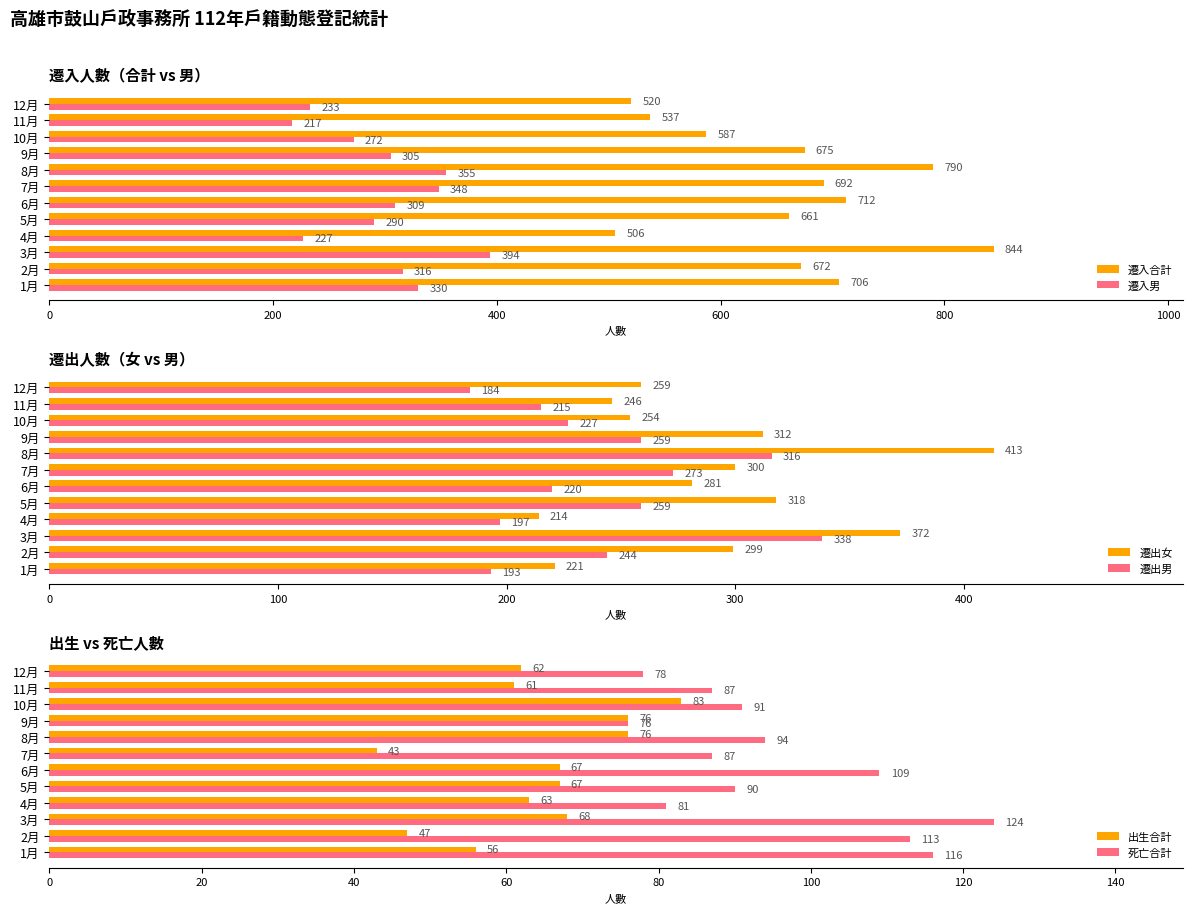

The 遷入男 series shows 109 at 12月. True or false?

False